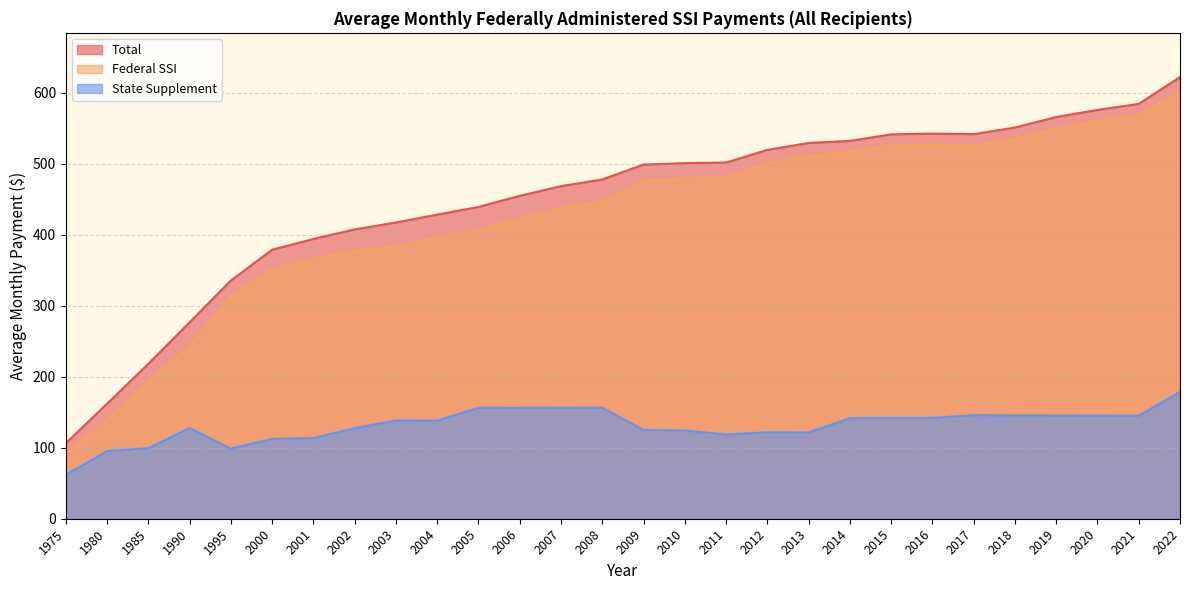

Is the value of State Supplement at 2003 greater than the value of Total at 2006?

No